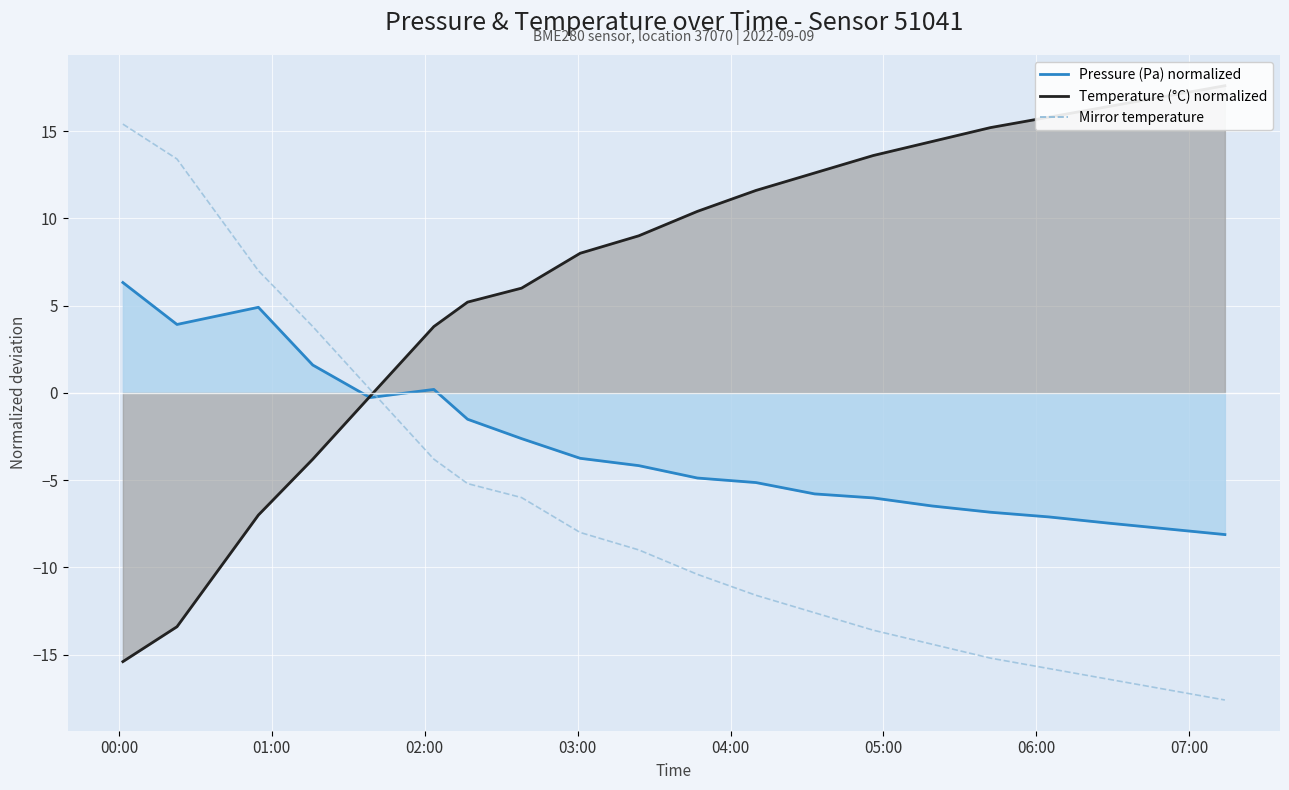

Rank the series by their maximum value, from highest to lowest.

Temperature (°C) normalized, Mirror temperature, Pressure (Pa) normalized